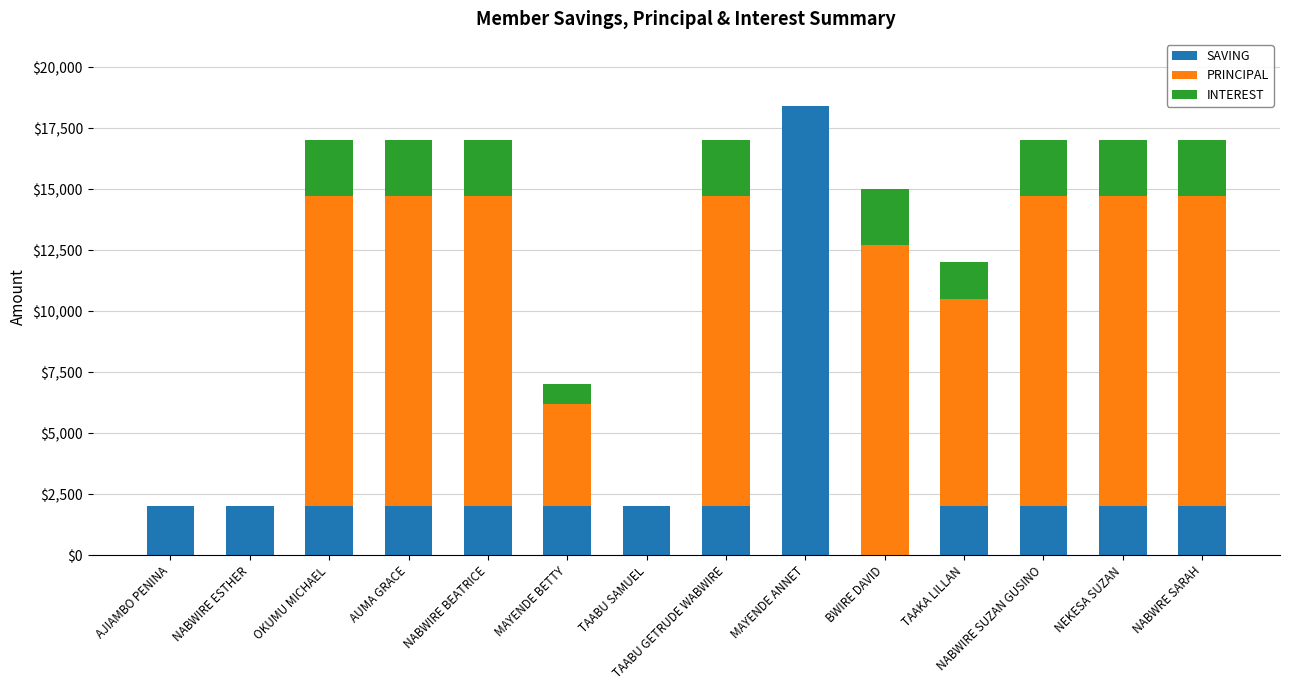

Is it true that SAVING equals 2000 at NEKESA SUZAN?

True